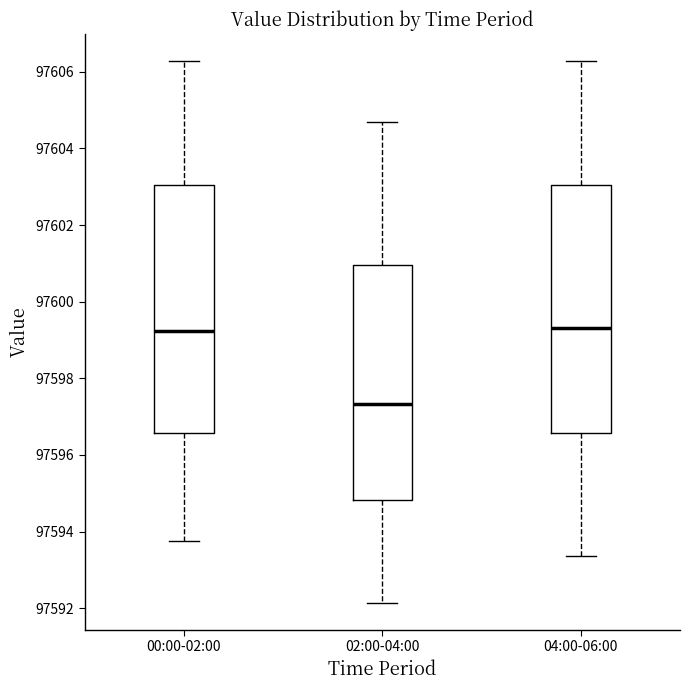

Which box's median line is the lowest?

02:00-04:00